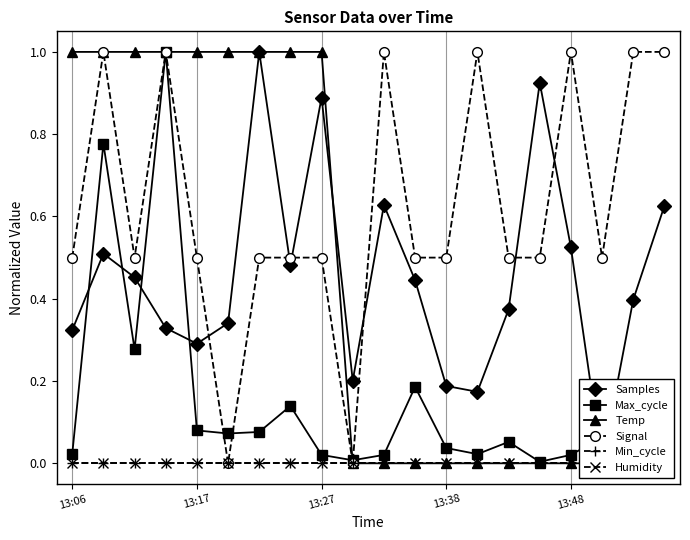

True or false: Signal has a value of 1.0 at 13:48.

True